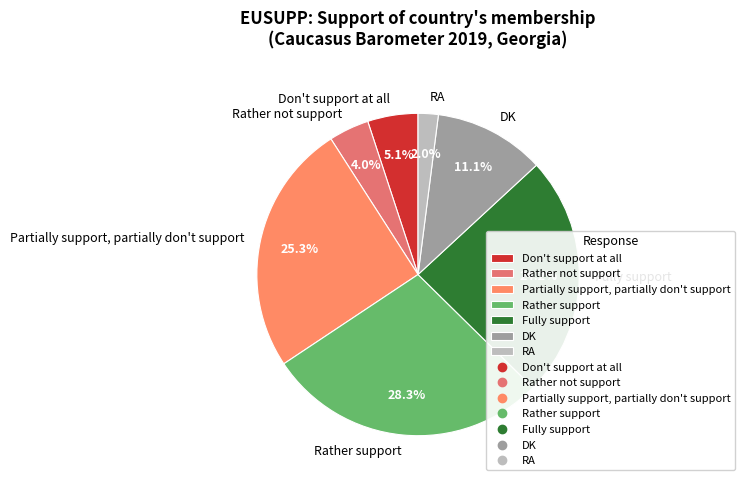

How much of the chart is everything except DK?

88.9%